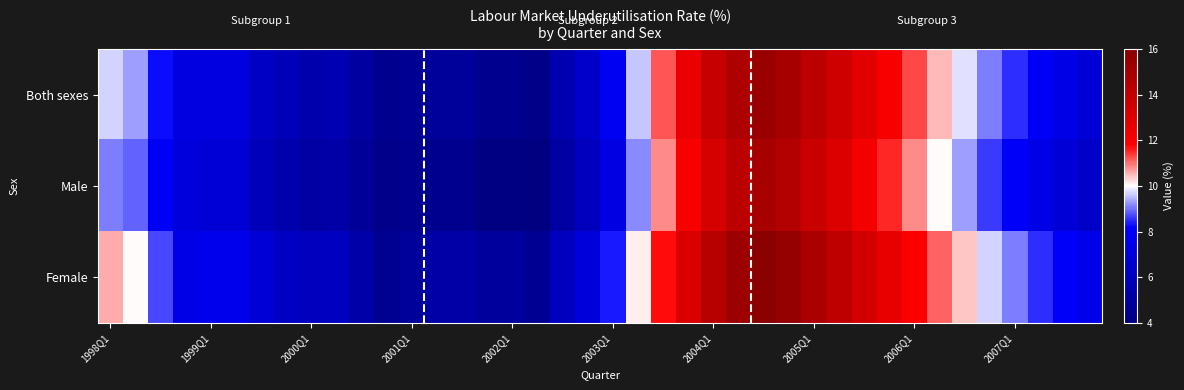

Rank the series by their maximum value, from highest to lowest.

Female, Both sexes, Male